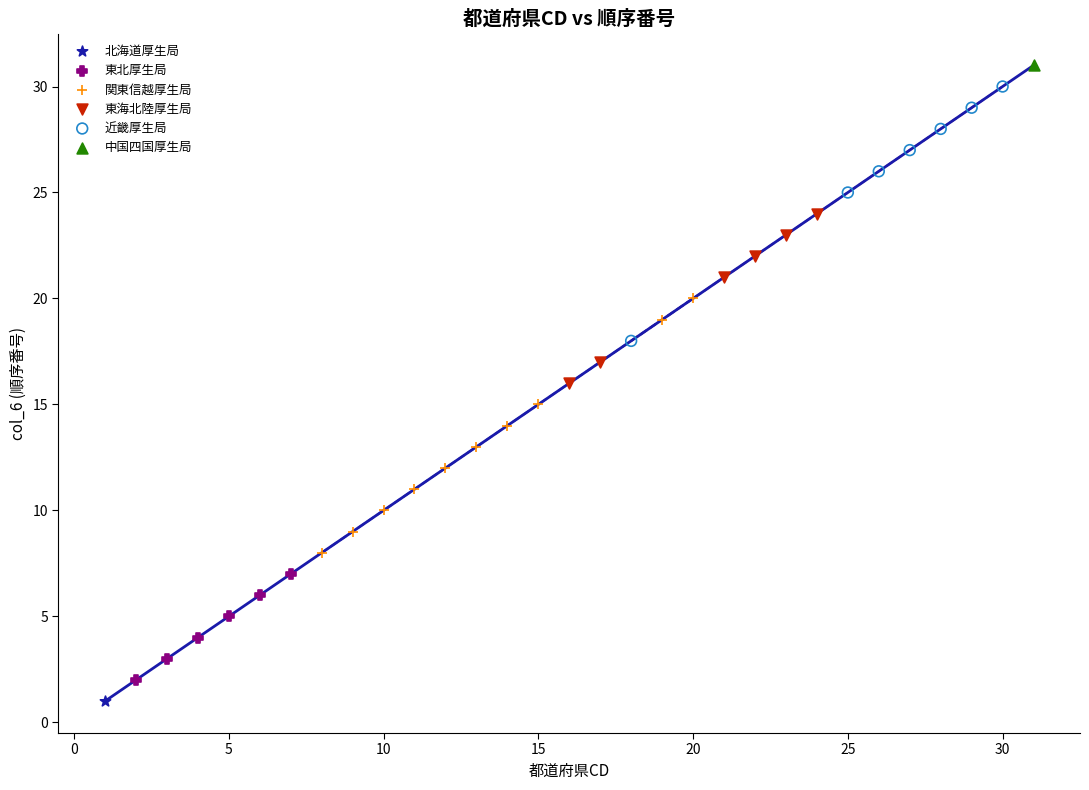

Which series contains the highest Y value?

中国四国厚生局